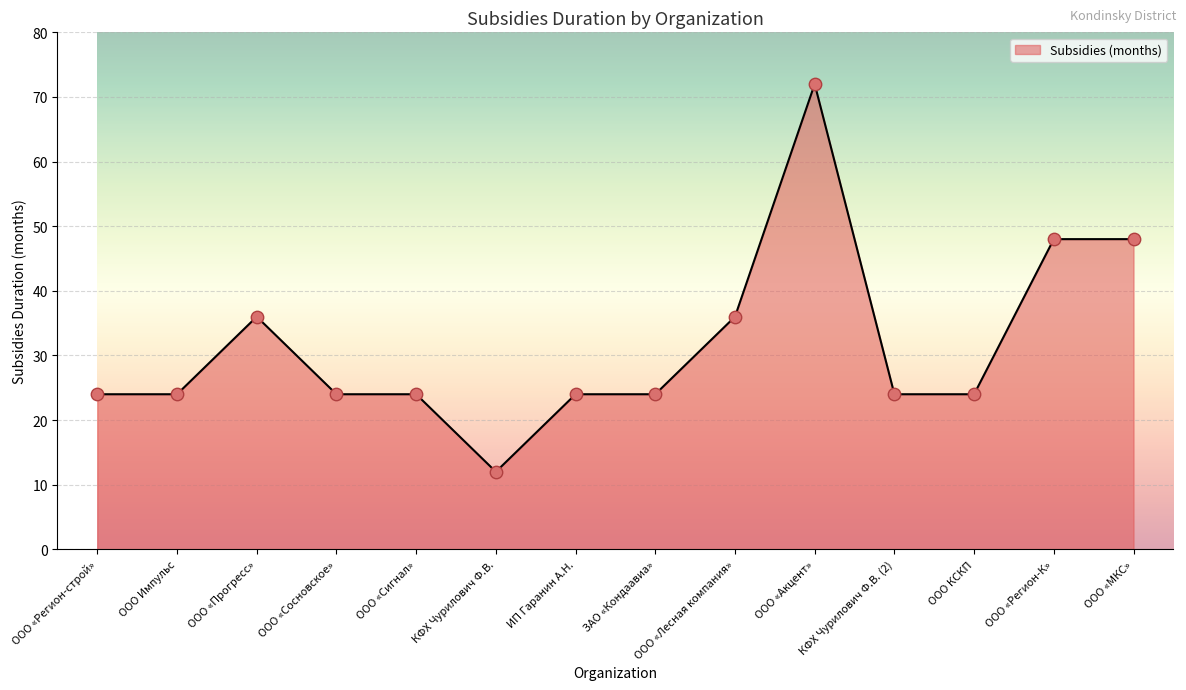

What is the change in value from ООО «Прогресс» to ООО «Сосновское»?

-12